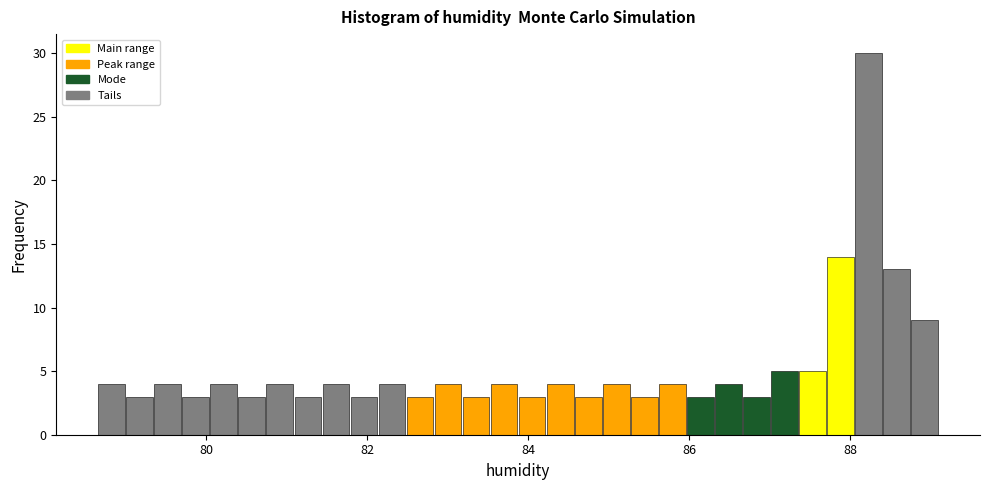

Around what value on the x-axis is the tallest bar? Give the approximate position of its centre, as read against the axis.

88.2